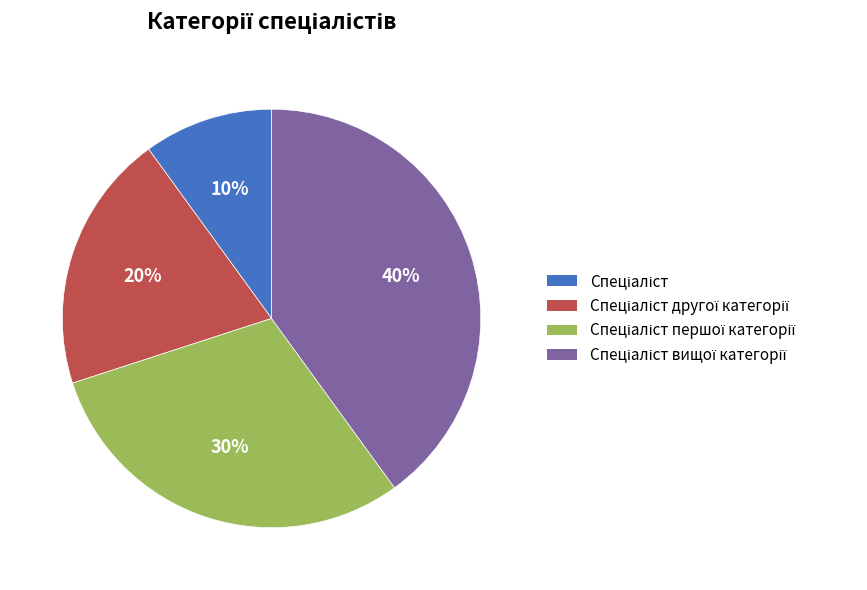

How many segments does this pie chart have?

4